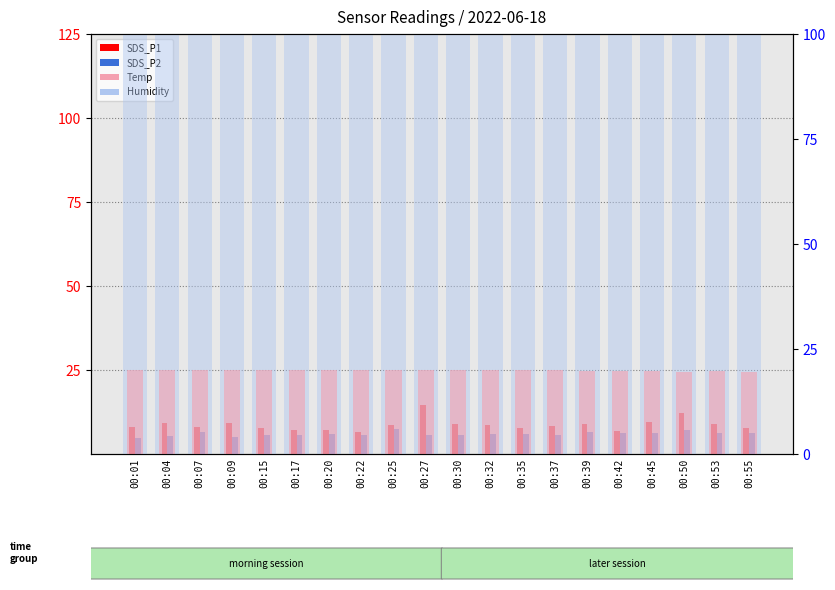

At which label is SDS_P1 closest to 10?

00:45